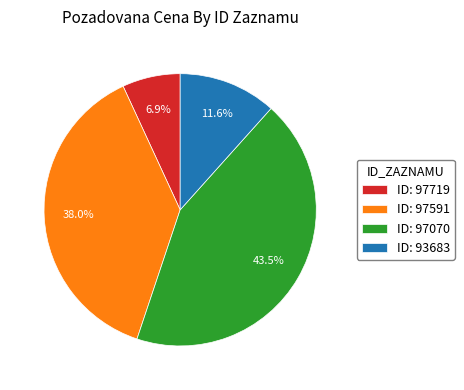

Rank the categories by value from lowest to highest.

ID: 97719, ID: 93683, ID: 97591, ID: 97070